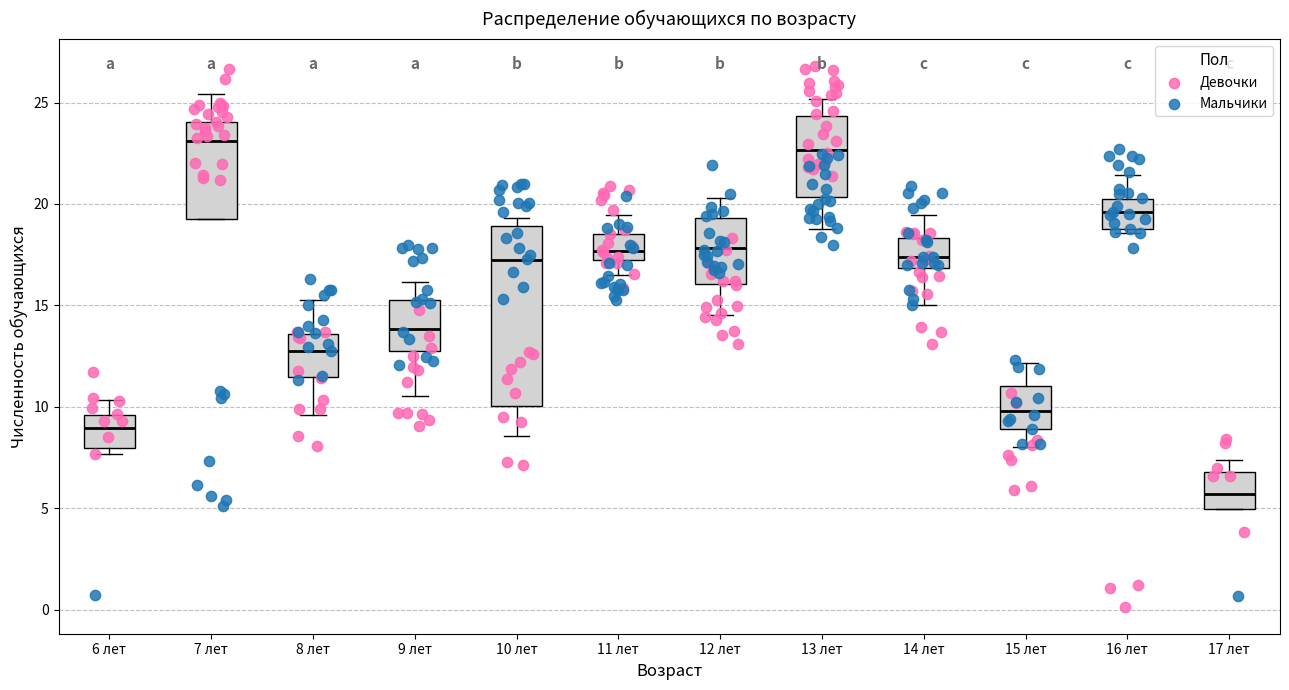

Reading left to right, transcribe this box plot: for each box, give where its median line is, the range the box spans, and where its two whiskers end, as read against the y-axis. The values are not printed on the chart, so give them approximately, as read against the axis.

6 лет: median 9.0, box 8.0 to 9.5, whiskers 7.5 to 10.5
7 лет: median 23.0, box 19.5 to 24.0, whiskers 19.5 to 25.5
8 лет: median 13.0, box 11.5 to 13.5, whiskers 9.5 to 15.5
9 лет: median 14.0, box 13.0 to 15.5, whiskers 10.5 to 16.0
10 лет: median 17.0, box 10.0 to 19.0, whiskers 8.5 to 19.5
11 лет: median 17.5, box 17.0 to 18.5, whiskers 16.5 to 19.5
12 лет: median 18.0, box 16.0 to 19.5, whiskers 14.5 to 20.5
13 лет: median 22.5, box 20.5 to 24.5, whiskers 19.0 to 25.0
14 лет: median 17.5, box 17.0 to 18.5, whiskers 15.0 to 19.5
15 лет: median 10.0, box 9.0 to 11.0, whiskers 8.0 to 12.0
16 лет: median 19.5, box 18.5 to 20.0, whiskers 18.5 (just below the box's lower edge) to 21.5
17 лет: median 5.5, box 5.0 to 7.0, whiskers 5.0 to 7.5